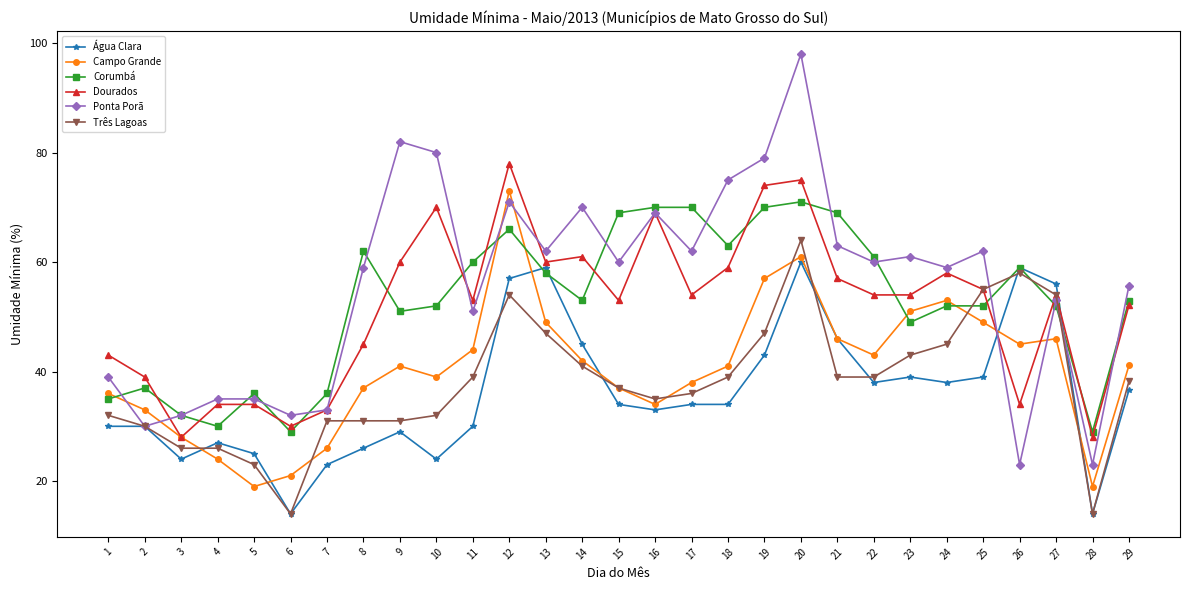

What is the value of the Água Clara point at the 16th from the left?

33.0